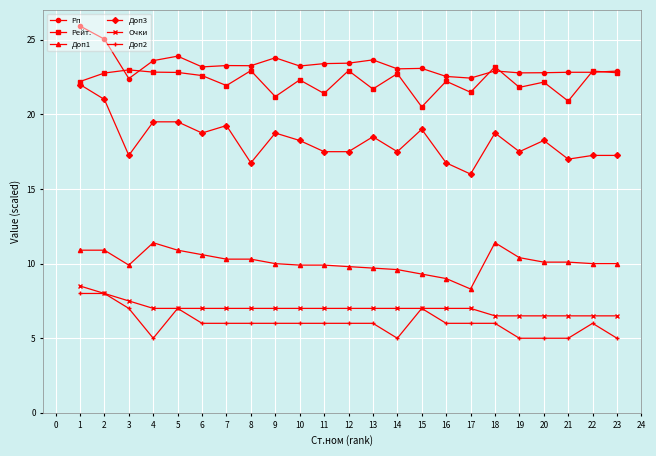

At which category is the sum across all series the highest?

1